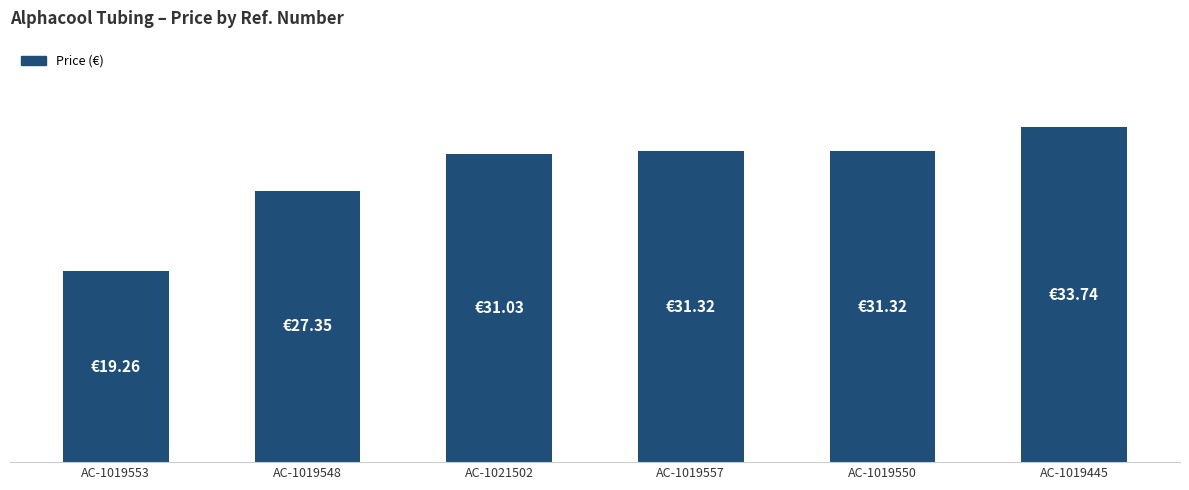

Is it true that the value at AC-1019550 is 31.3?

True